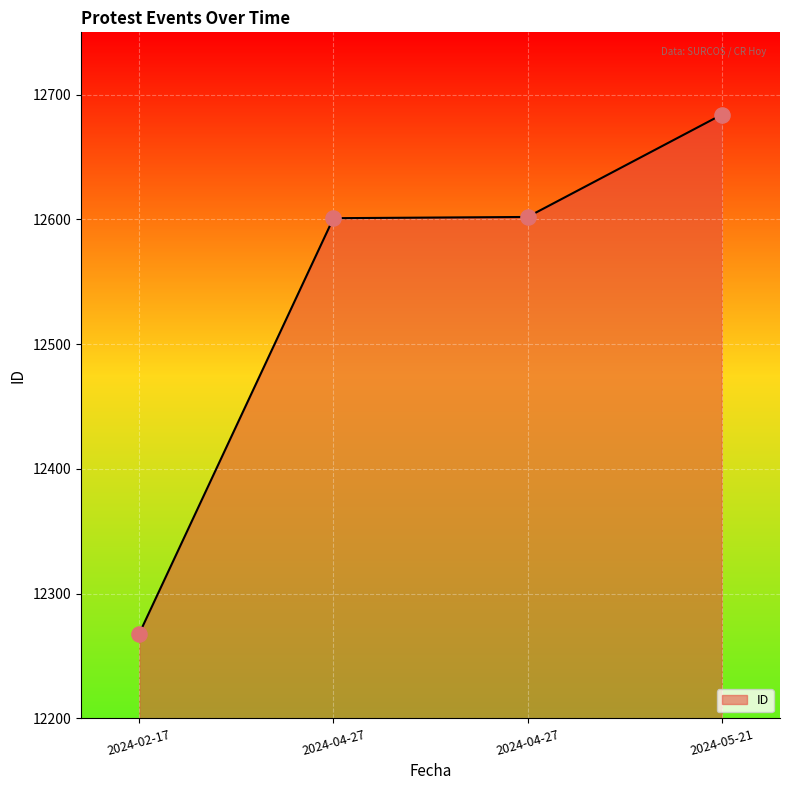

How many lines are shown in the chart?

1